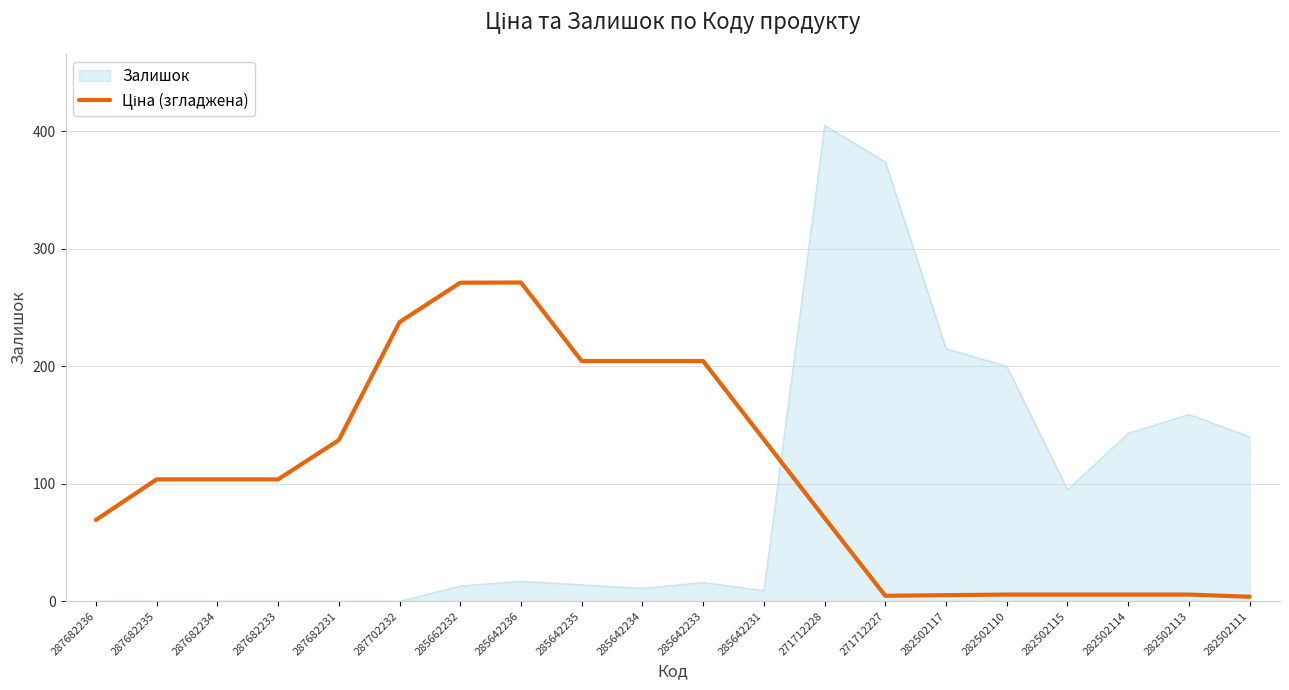

Which series changed the most between 271712227 and 282502111?

Залишок